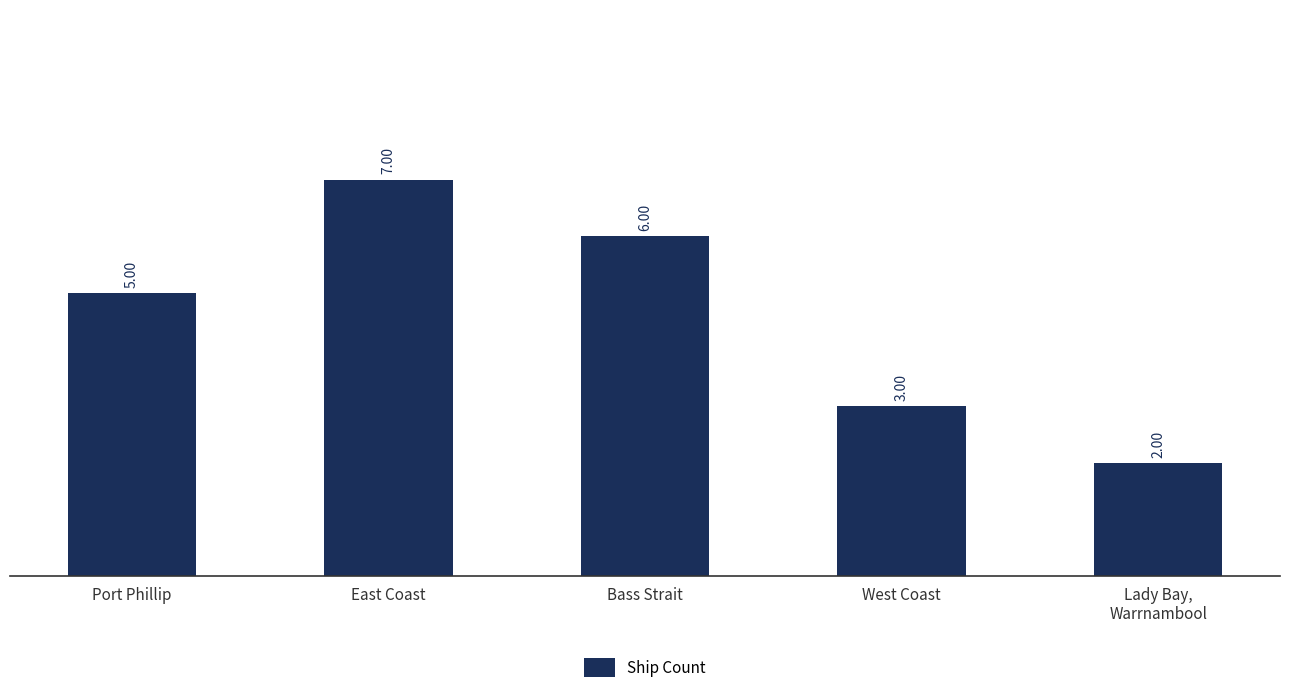

What is the difference between the second highest and second lowest values?

3